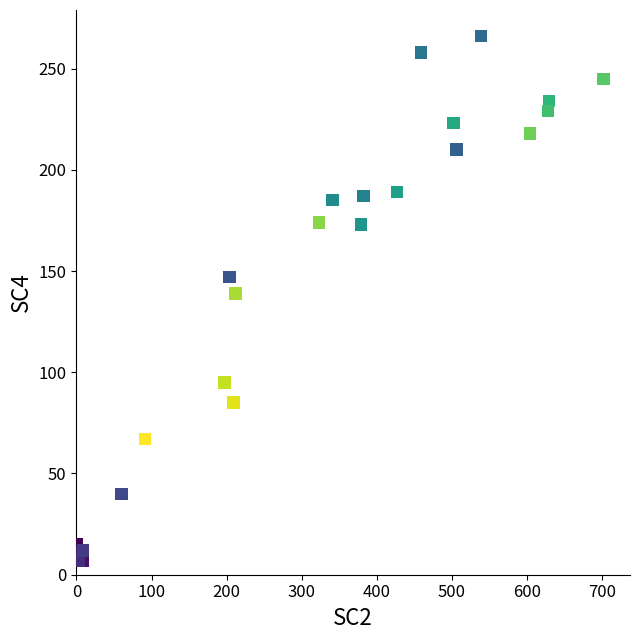

What Y value in the scatter plot is closest to 136?

139